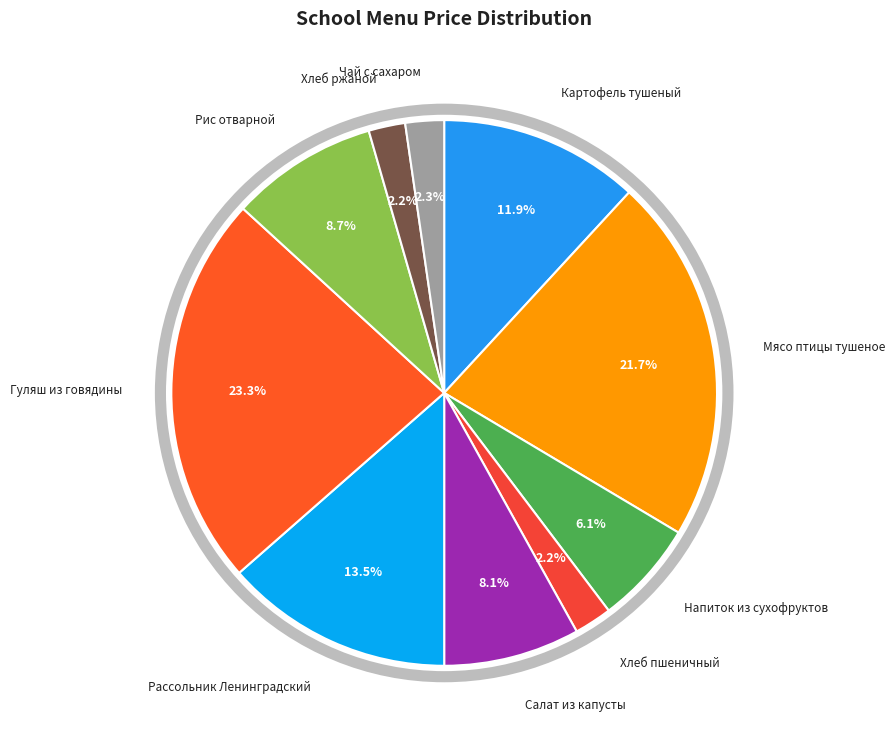

Which category has the biggest portion of the pie?

Гуляш из говядины